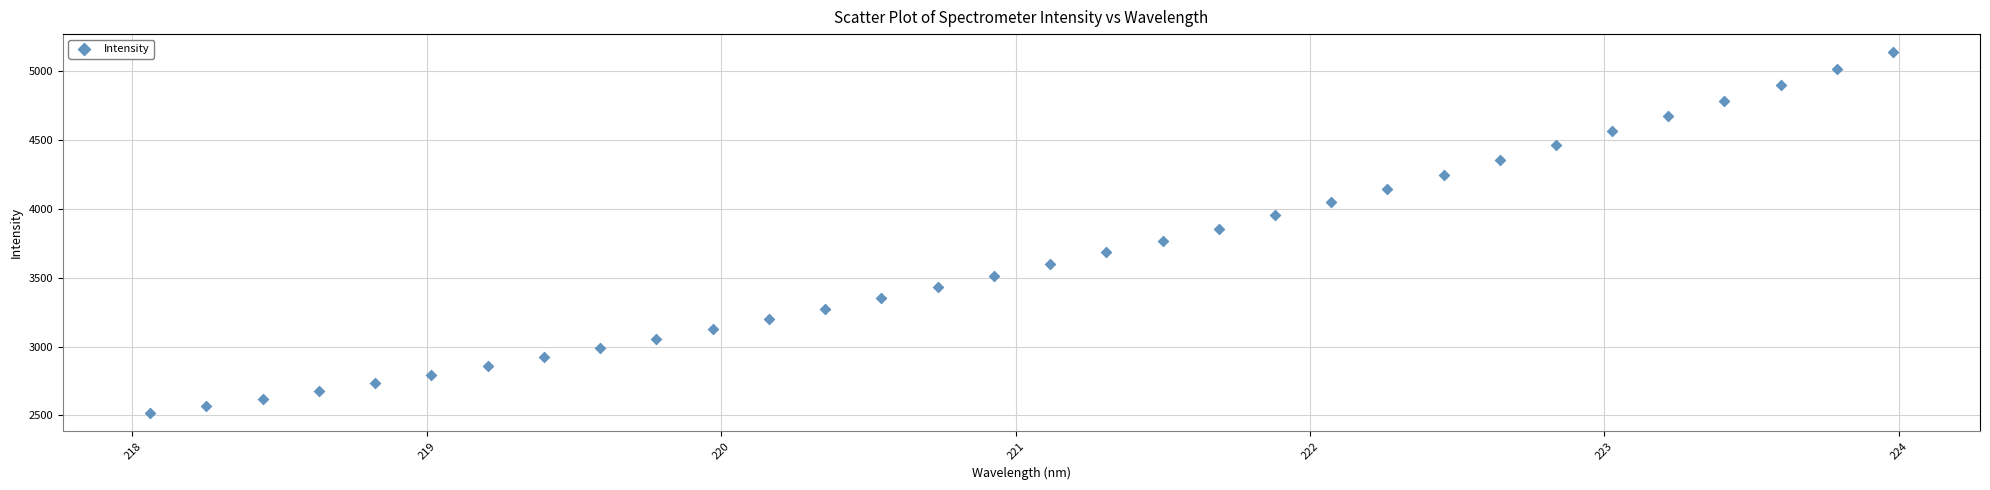

What is the range of X values (max minus min)?

5.9